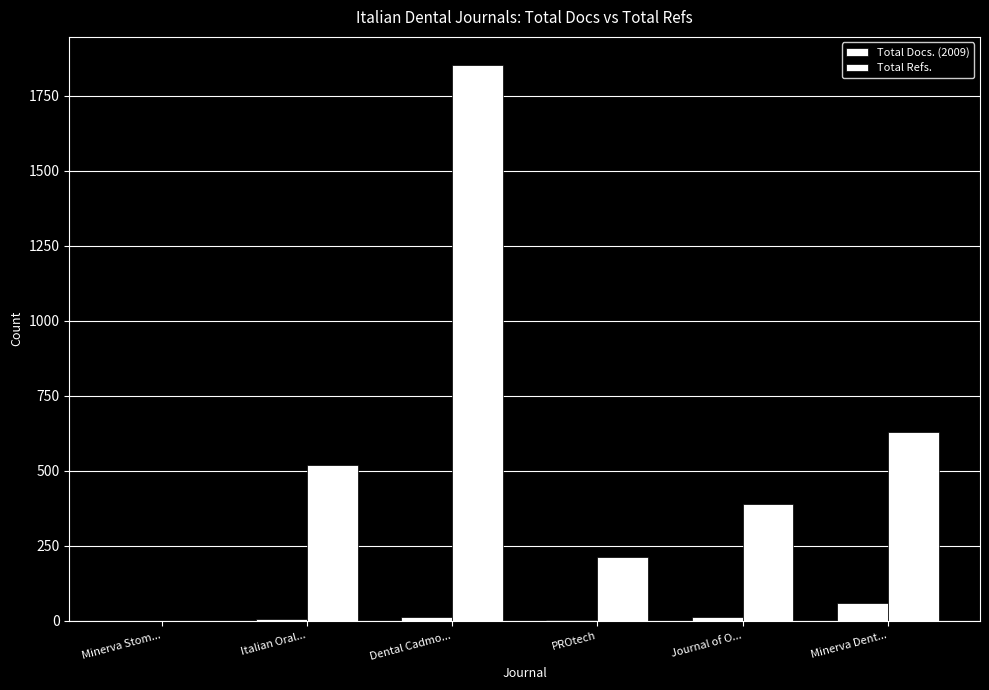

What is the sum of the Total Docs. (2009) values at Minerva Stom... and Journal of O...?

11